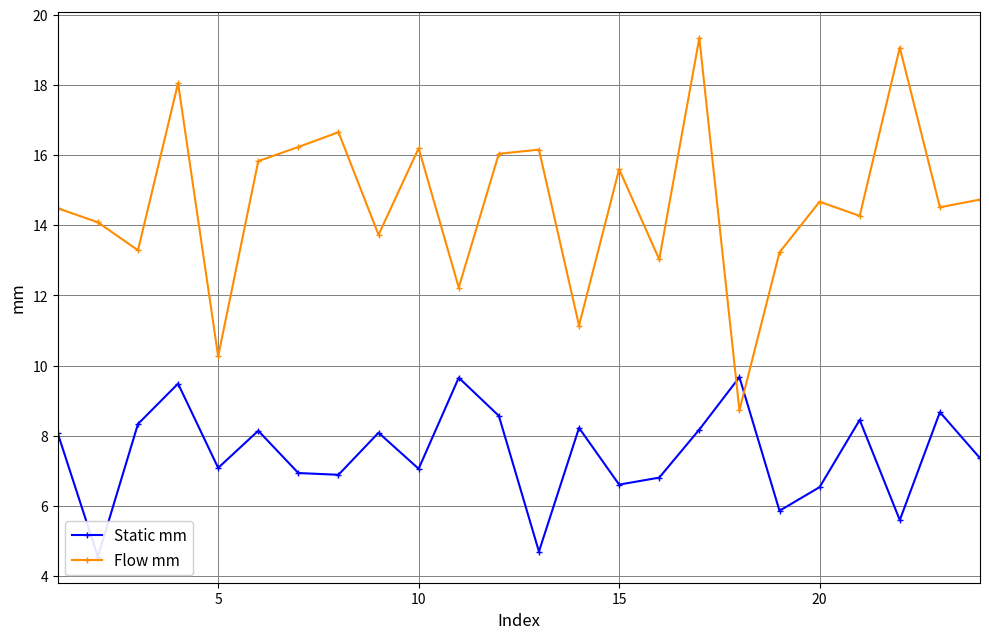

Which series has the largest range (max minus min)?

Flow mm